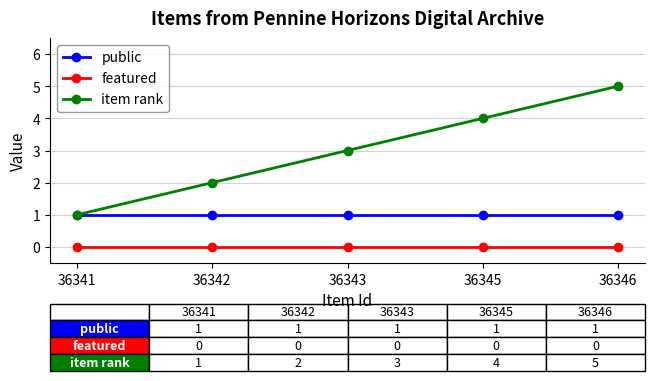

List the series in order of their peak value, highest first.

item rank, public, featured